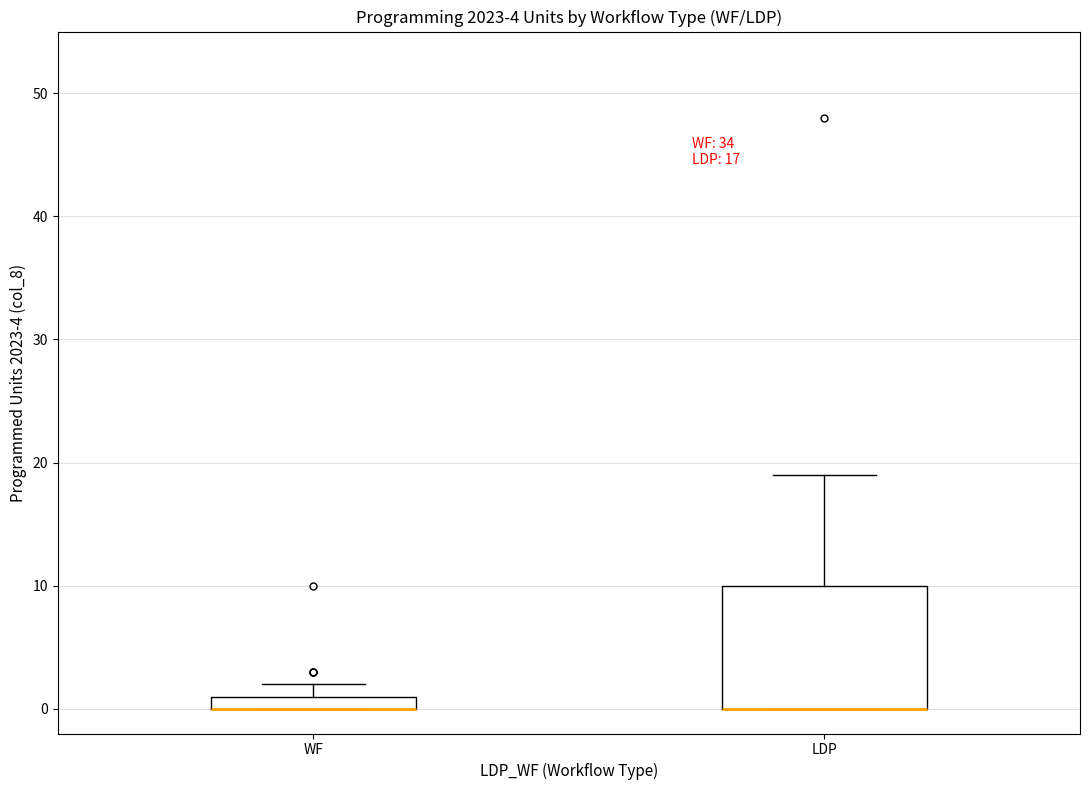

Comparing the boxes themselves (not the whiskers), which one is the tallest?

LDP